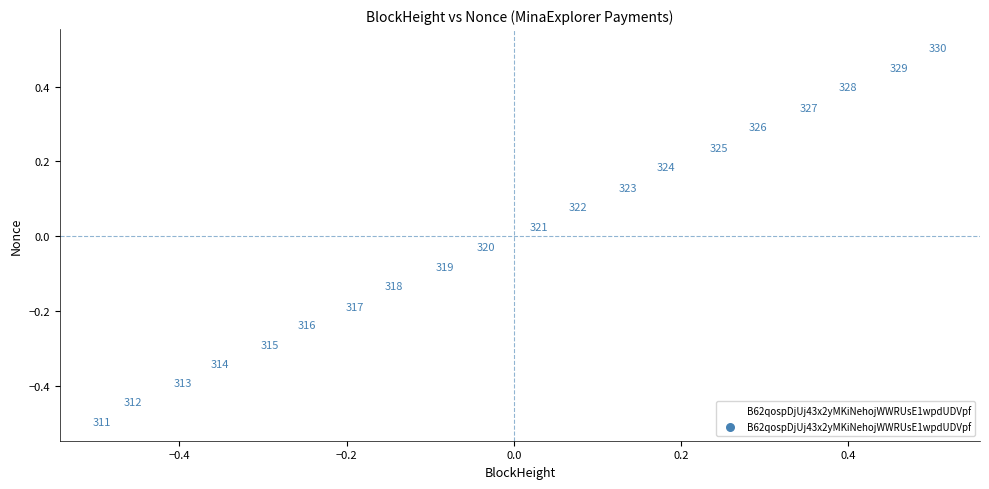

What is the range of X values (max minus min)?

1.0